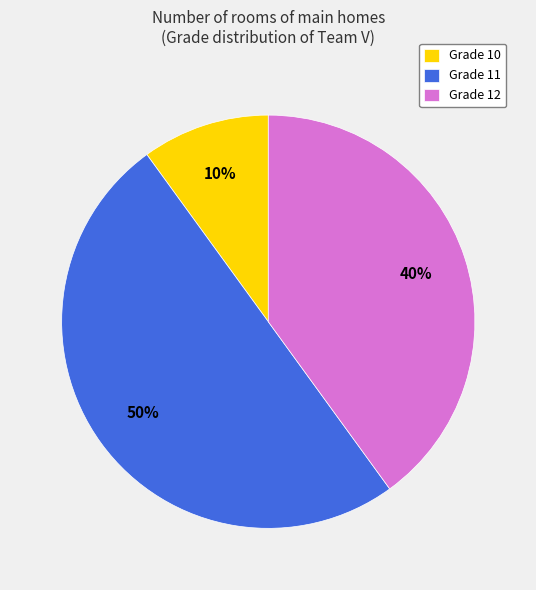

Which slice is the largest?

Grade 11